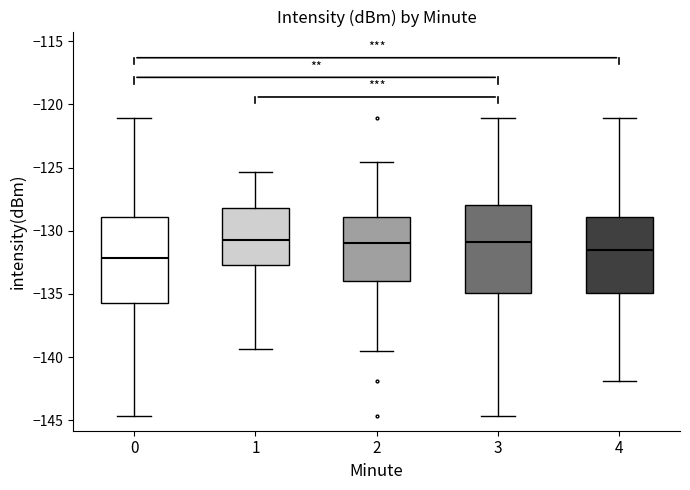

Where does the median line of the box at x = 4 sit on the y-axis? The values are not printed on the chart, so give them approximately, as read against the axis.

-131.5